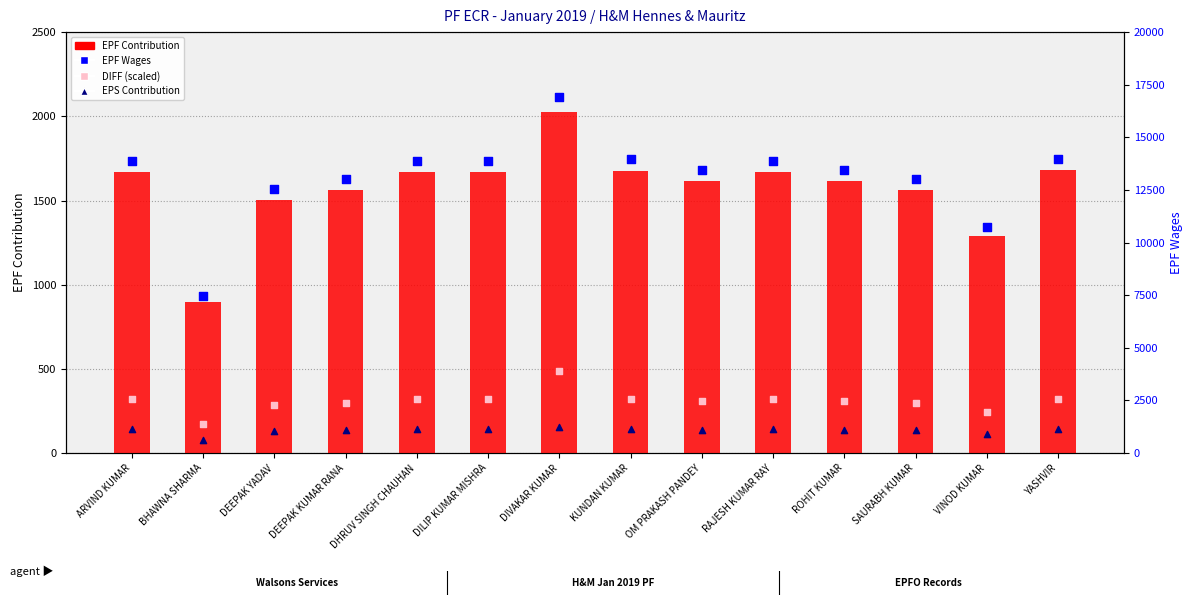

What are all the series names shown in the legend?

EPF Contribution, EPF Wages, DIFF (scaled), EPS Contribution